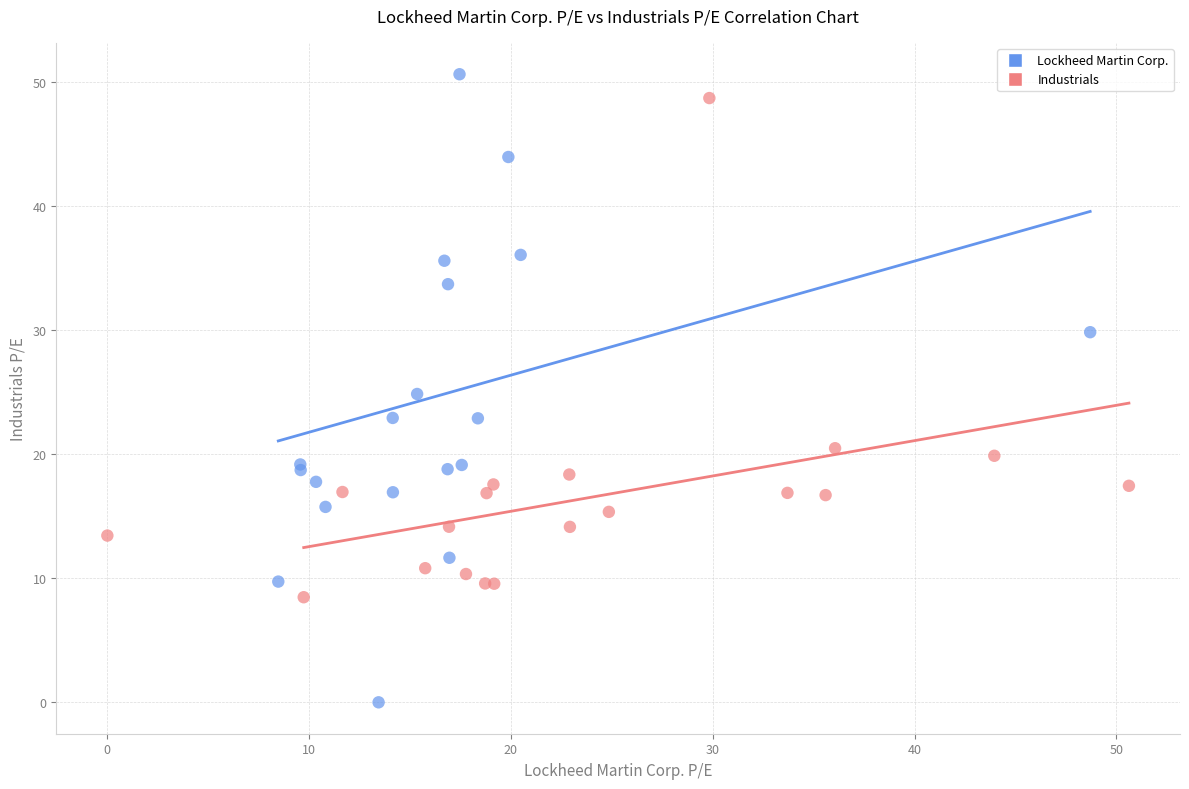

Which series reaches the minimum Y coordinate?

Lockheed Martin Corp.